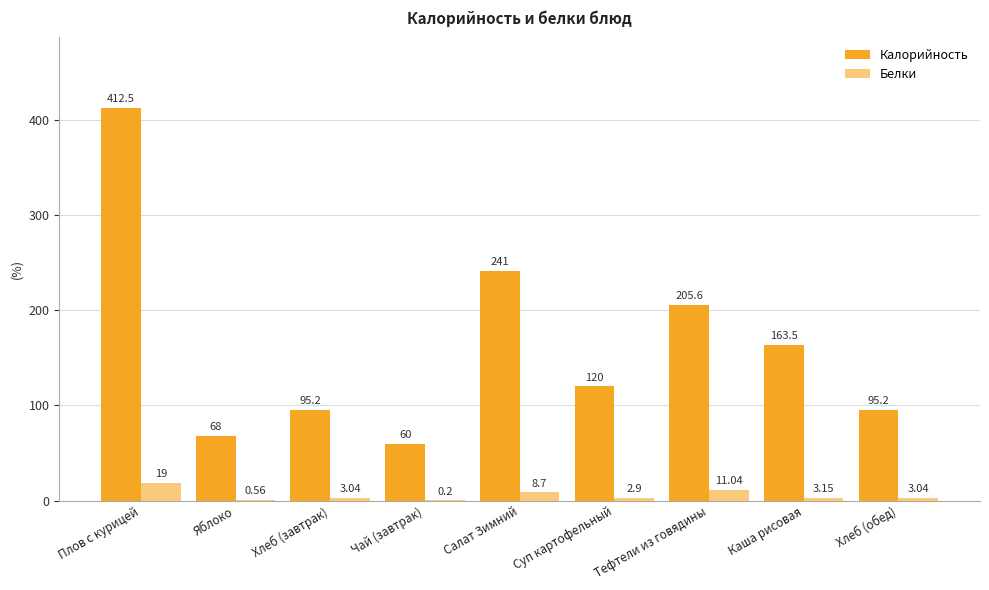

Does the chart contain stacked bars?

No